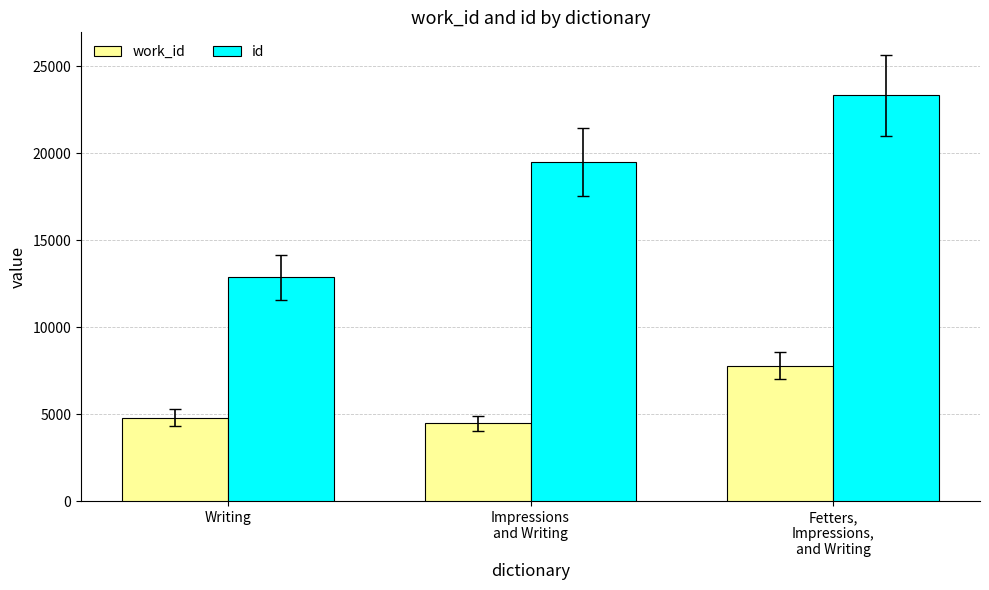

At which label is work_id closest to 6128?

Writing